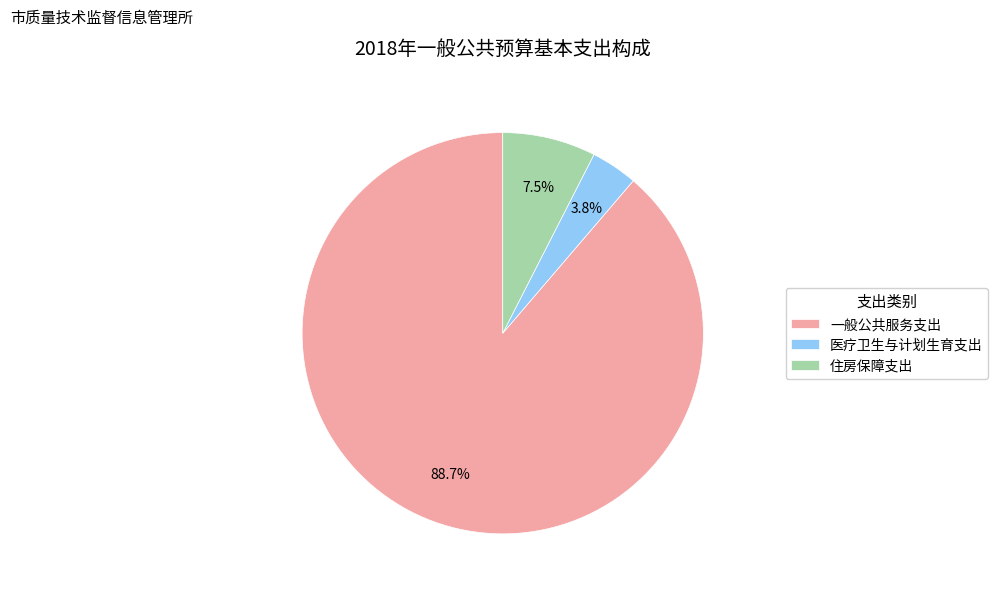

Count the number of slices in the pie.

3